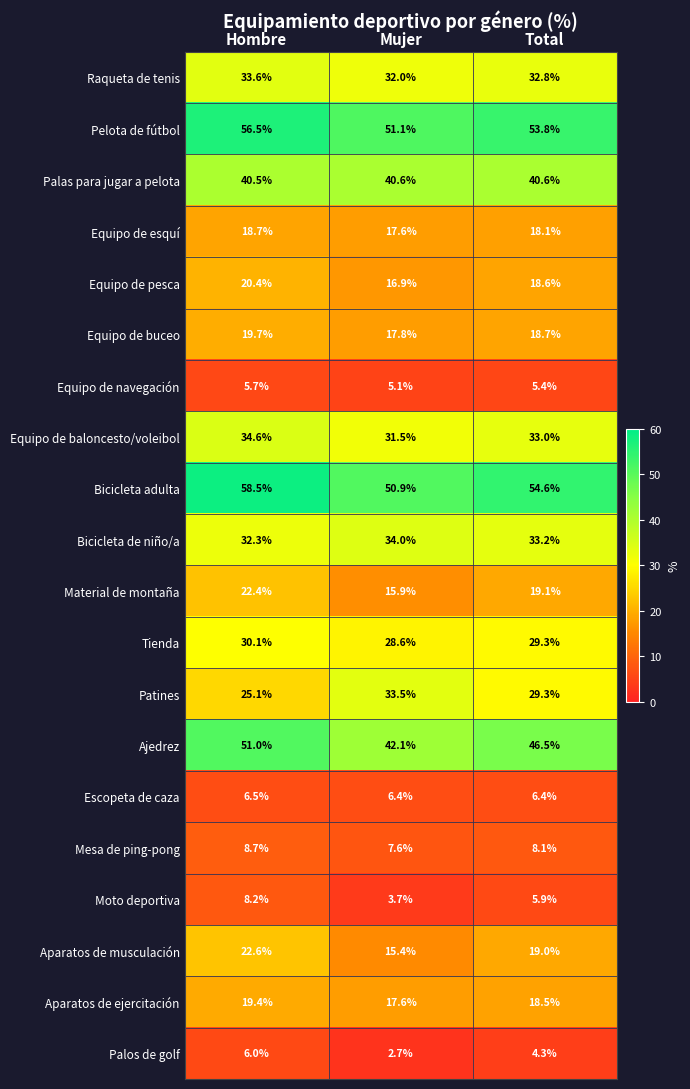

Where is Equipo de navegación nearest to the value 5?

Mujer